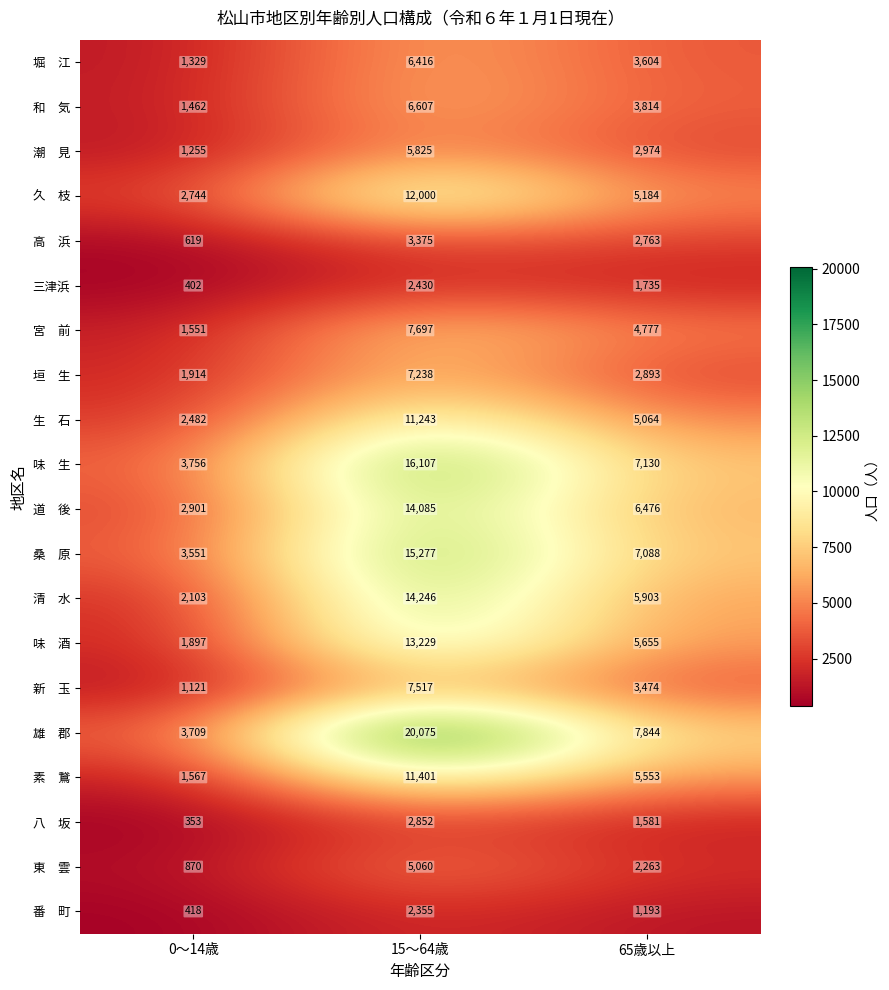

Is it true that 三津浜 equals 382 at 65歳以上?

False